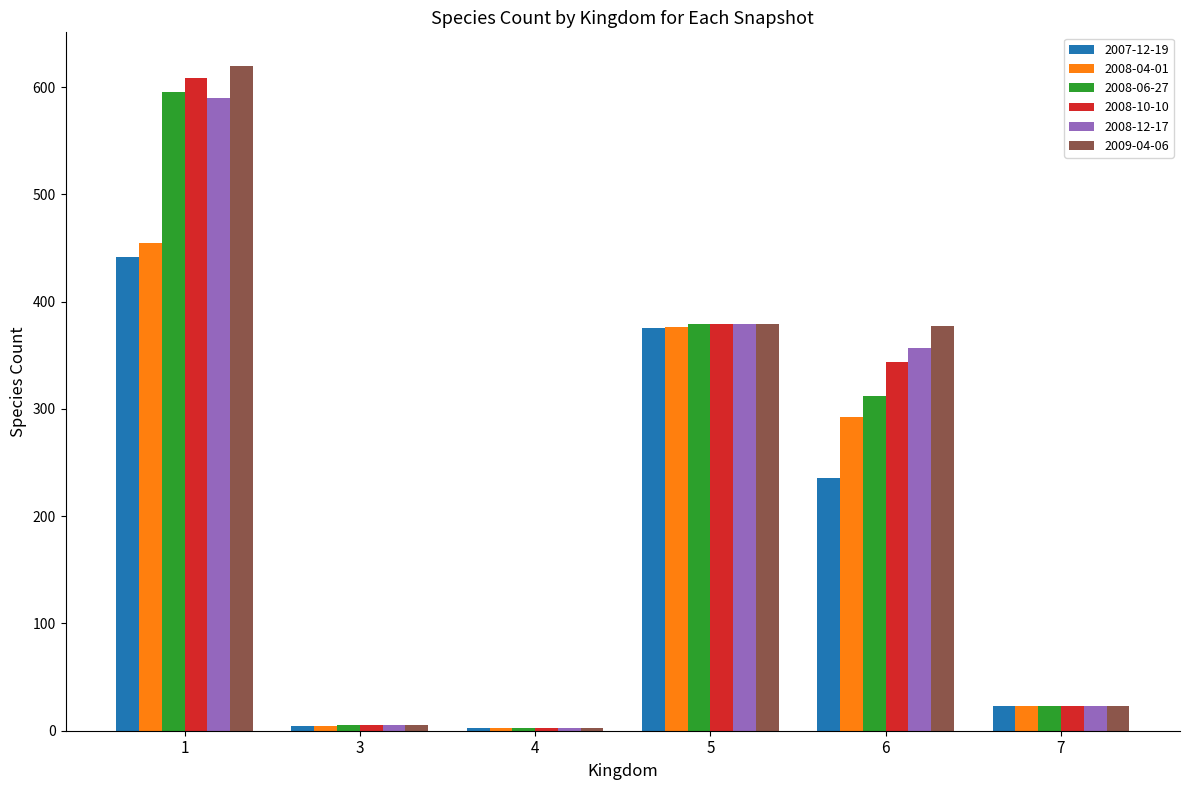

True or false: 2009-04-06 has a value of 379 at 5.

True